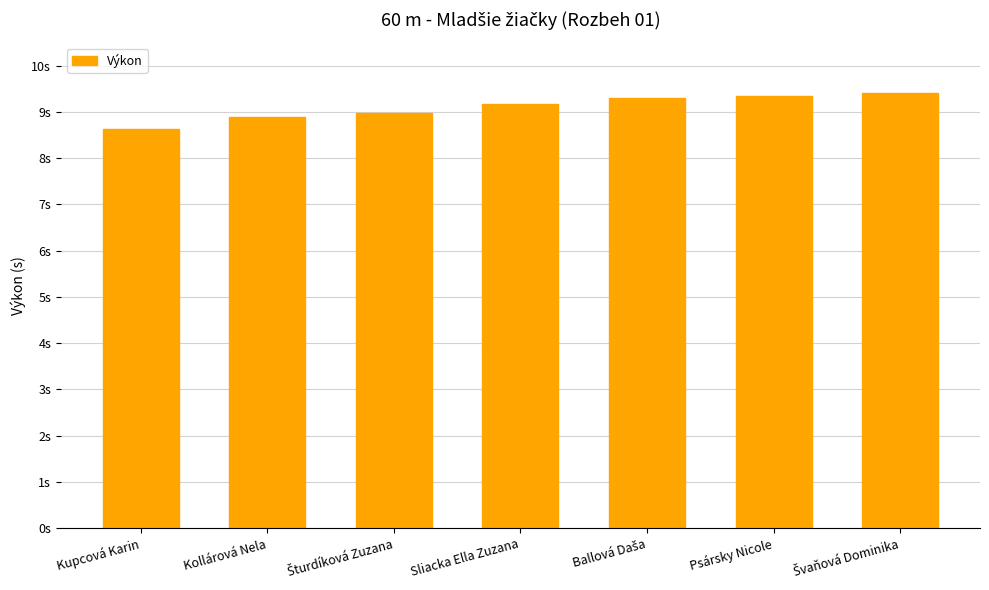

Reading left to right, transcribe all the data shown in this chart.

Kupcová Karin=8.6	Kollárová Nela=8.9	Šturdíková Zuzana=9.0	Sliacka Ella Zuzana=9.2	Ballová Daša=9.3	Psársky Nicole=9.3	Švaňová Dominika=9.4